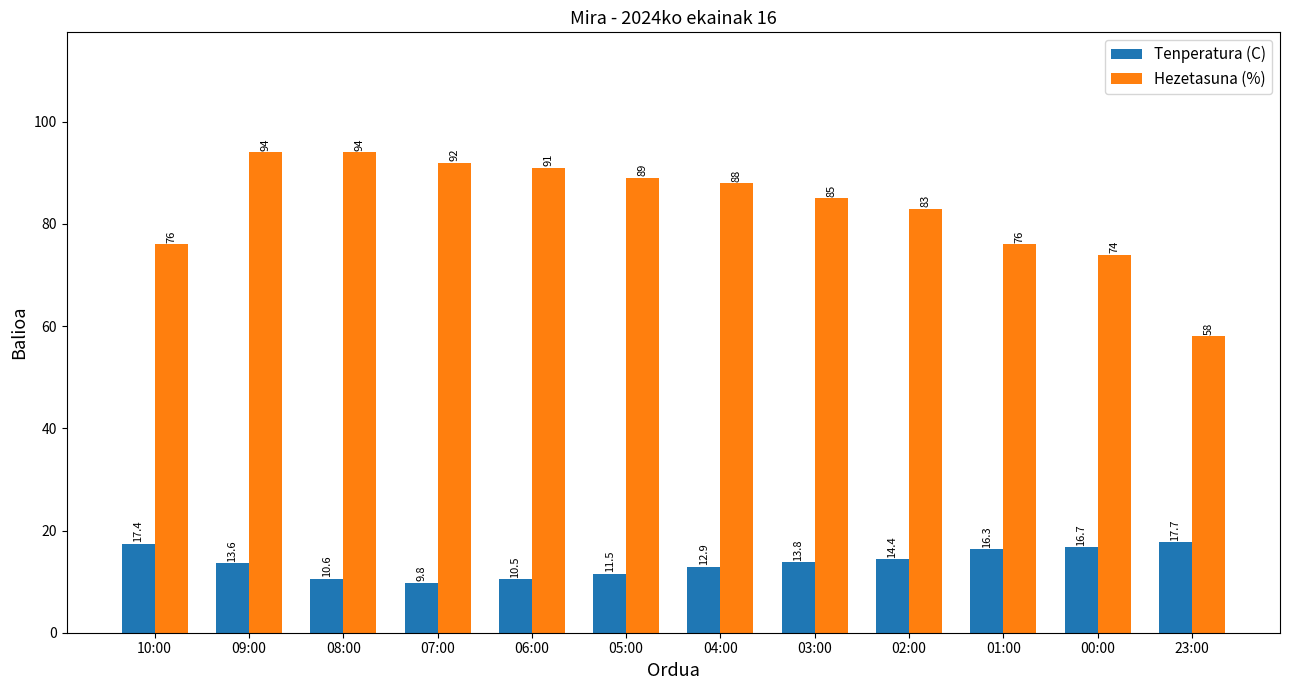

Which series has the largest total across all categories?

Hezetasuna (%)